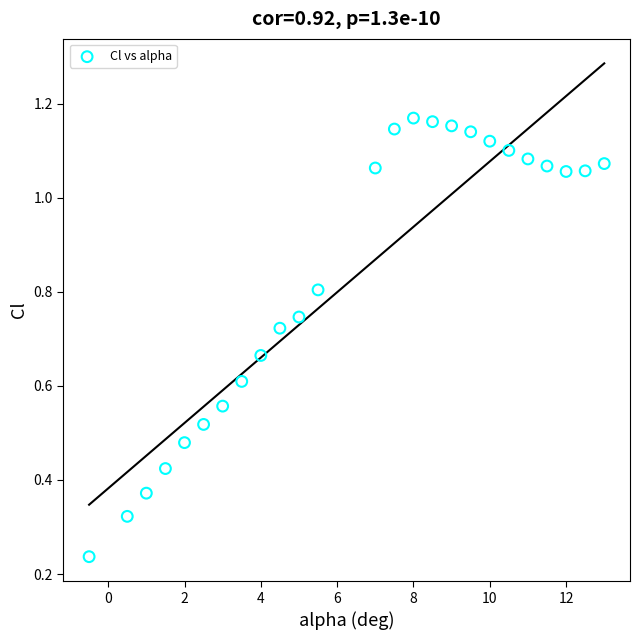

What is the range of X values (max minus min)?

13.5